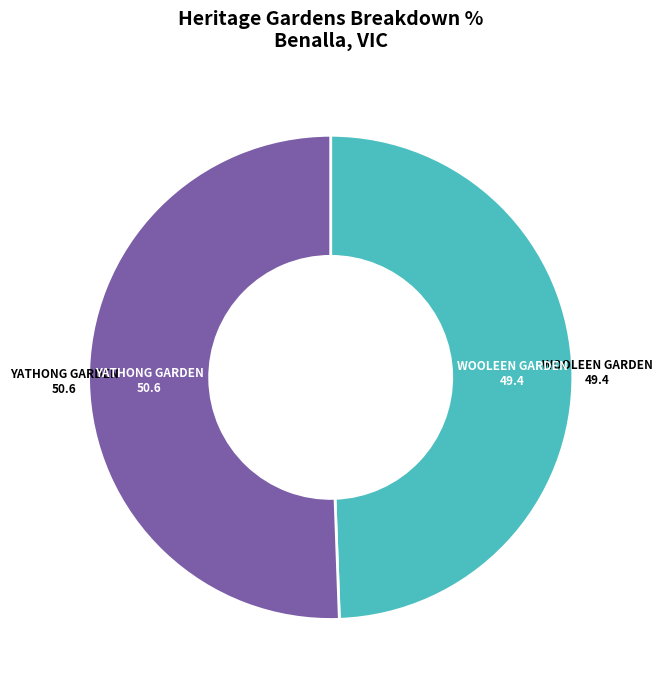

Is there any slice that represents more than half of the pie?

Yes